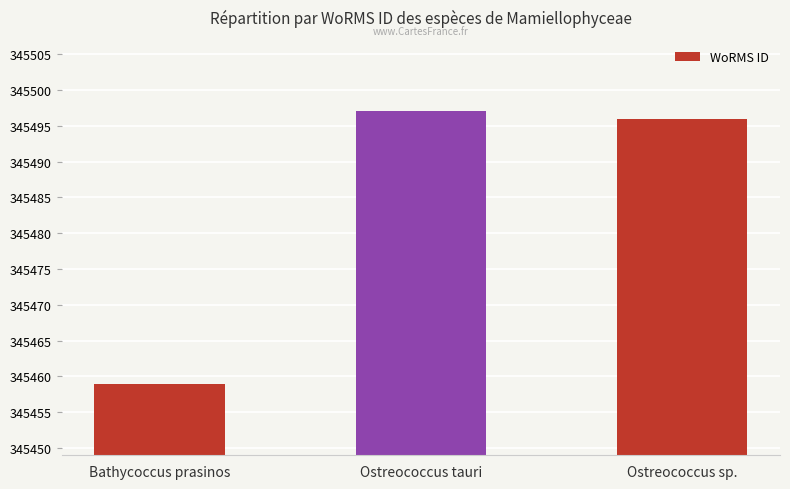

True or false: the data shows 555180 at Ostreococcus sp..

False